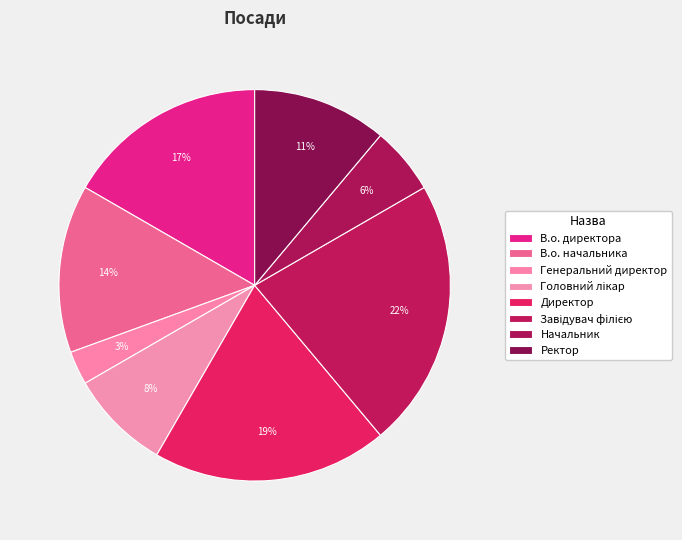

Do В.о. начальника and Завідувач філією together represent more than half of the pie?

No